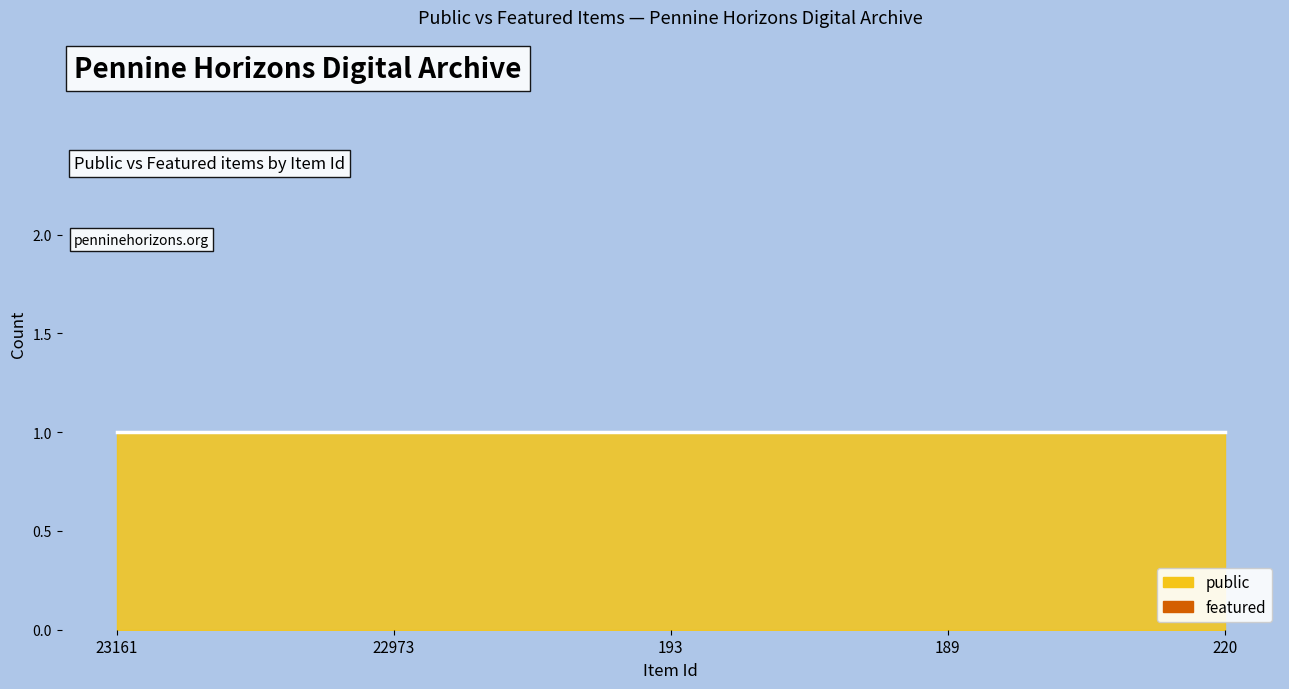

At which label does featured reach its minimum?

23161